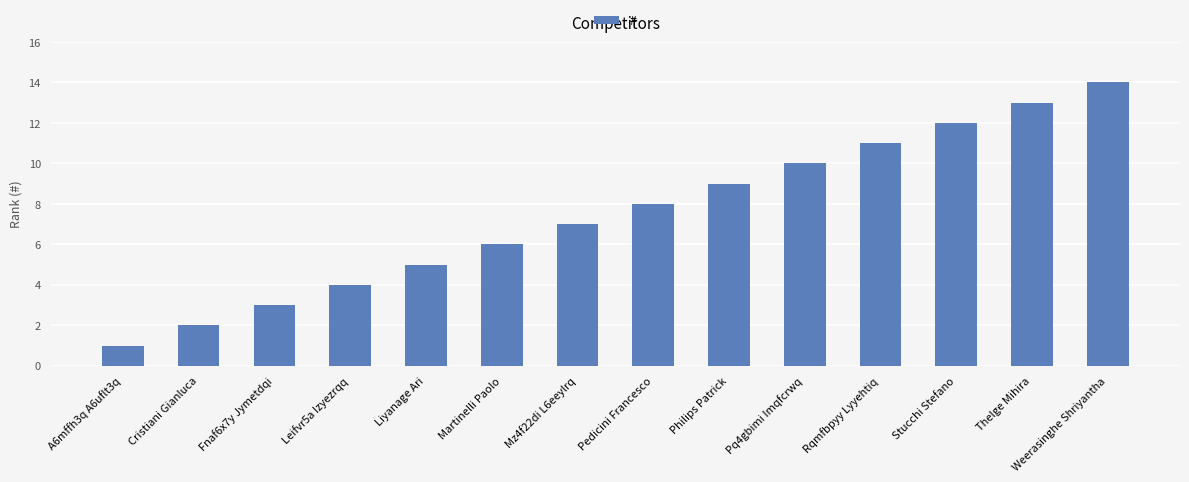

List the labels in order of value, smallest first.

A6mffh3q A6uflt3q, Cristiani Gianluca, Fnaf6x7y Jymetdqi, Leifvr5a Izyezrqq, Liyanage Ari, Martinelli Paolo, Mz4f22di L6eeylrq, Pedicini Francesco, Philips Patrick, Pq4gbimi Imqfcrwq, Rqmfbpyy Lyyehtiq, Stucchi Stefano, Thelge Mihira, Weerasinghe Shriyantha